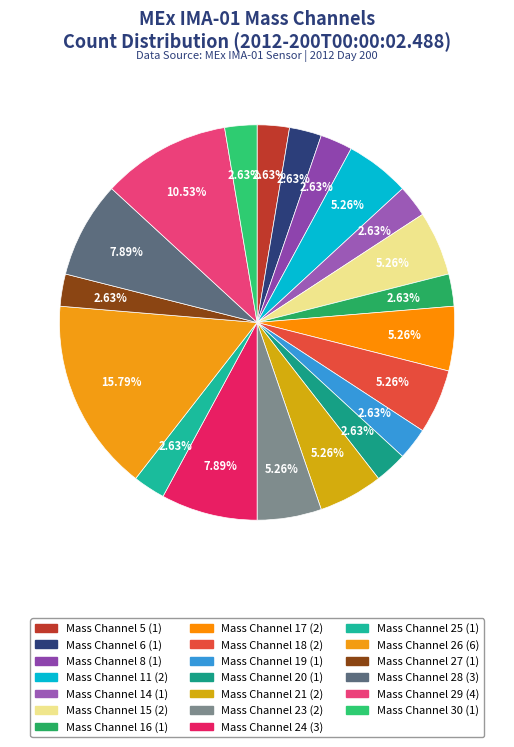

How many segments does this pie chart have?

20